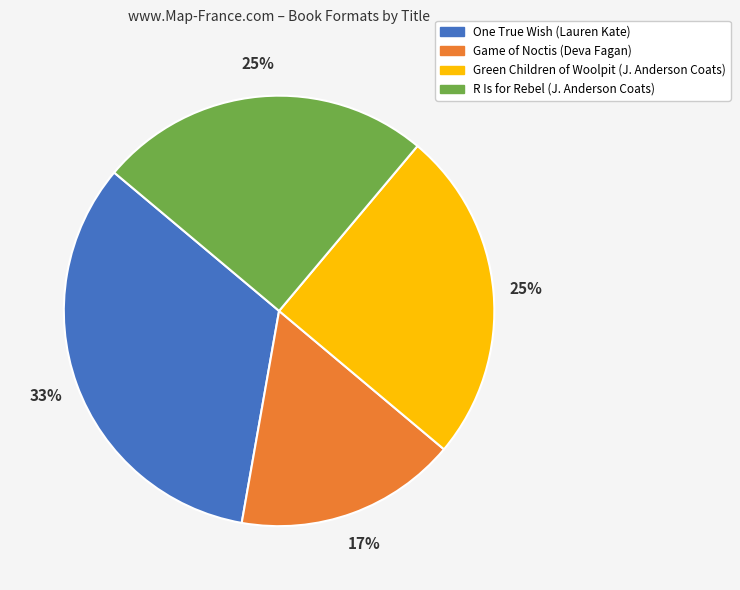

Does any single category account for the majority?

No